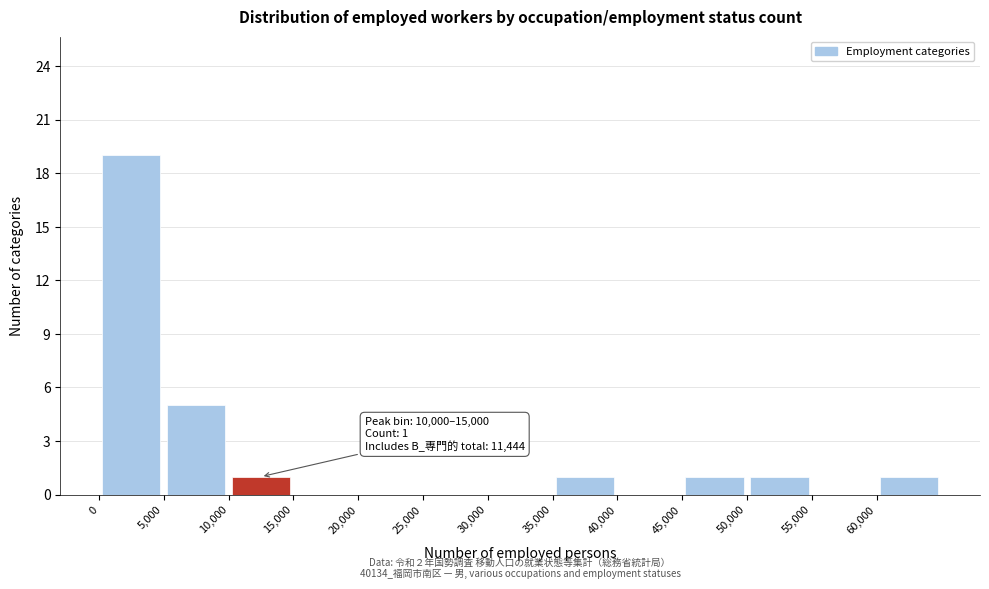

Over which range of the x-axis is the bar tallest?

0 to 5000